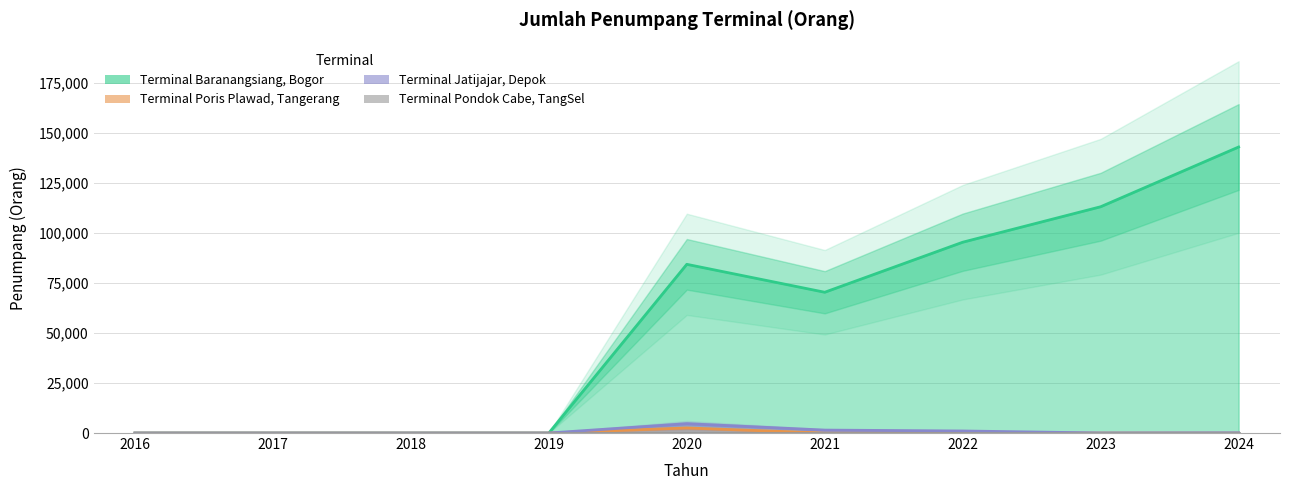

Rank the series by their maximum value, from lowest to highest.

Terminal Pondok Cabe, TangSel, Terminal Poris Plawad, Tangerang, Terminal Jatijajar, Depok, Terminal Baranangsiang, Bogor